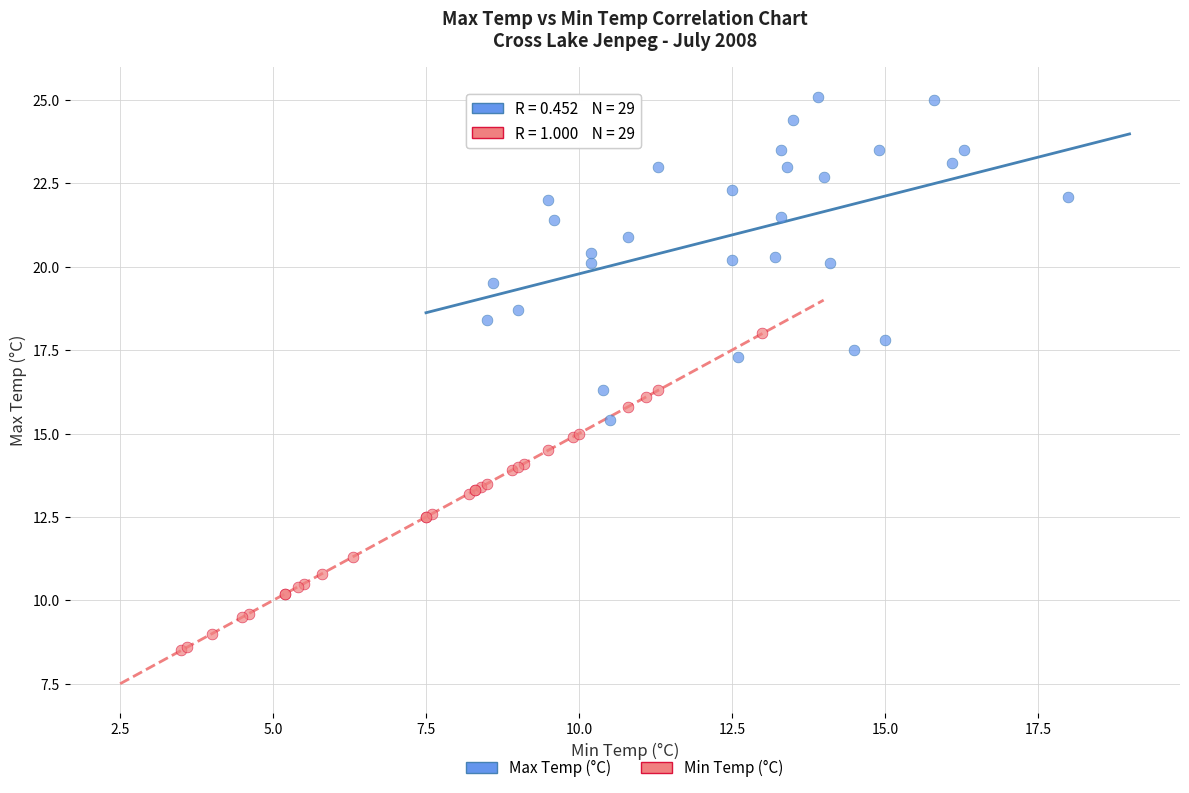

Which series reaches the minimum Y coordinate?

Min Temp (°C)